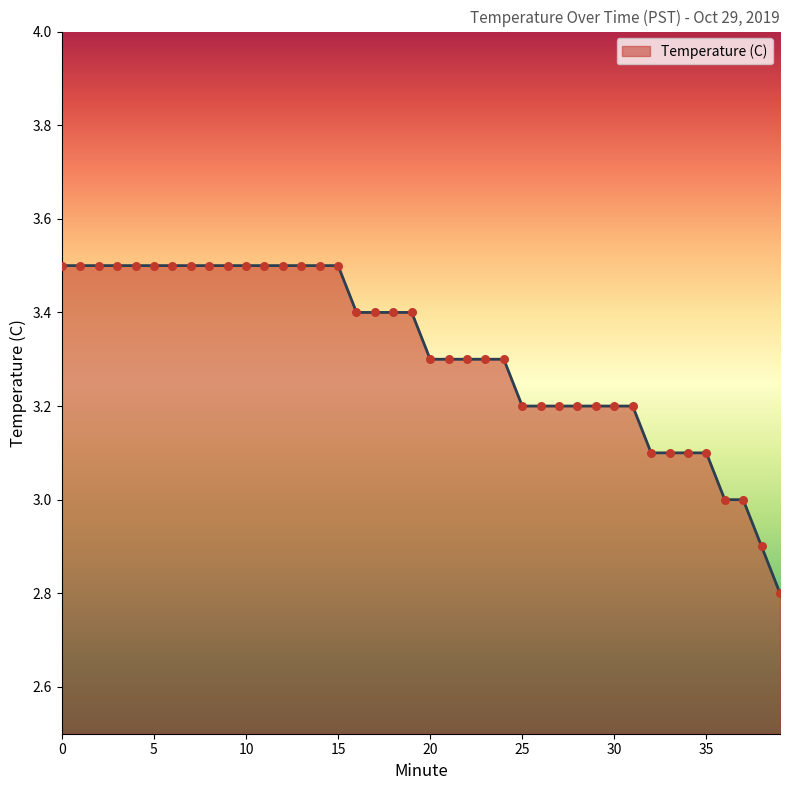

What is the difference between the maximum and minimum values?

0.7